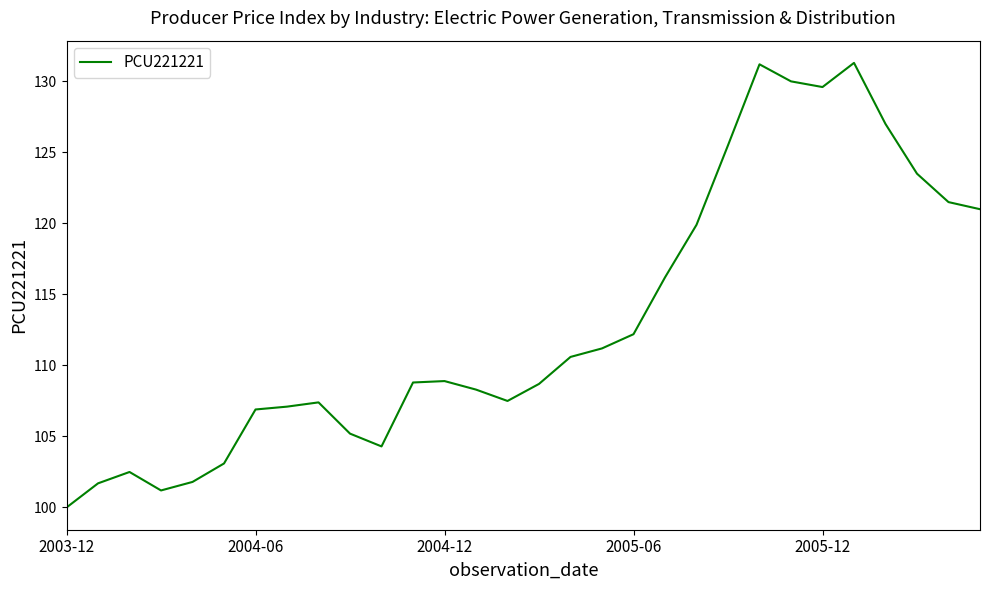

What is the minimum value shown in the chart?

100.0